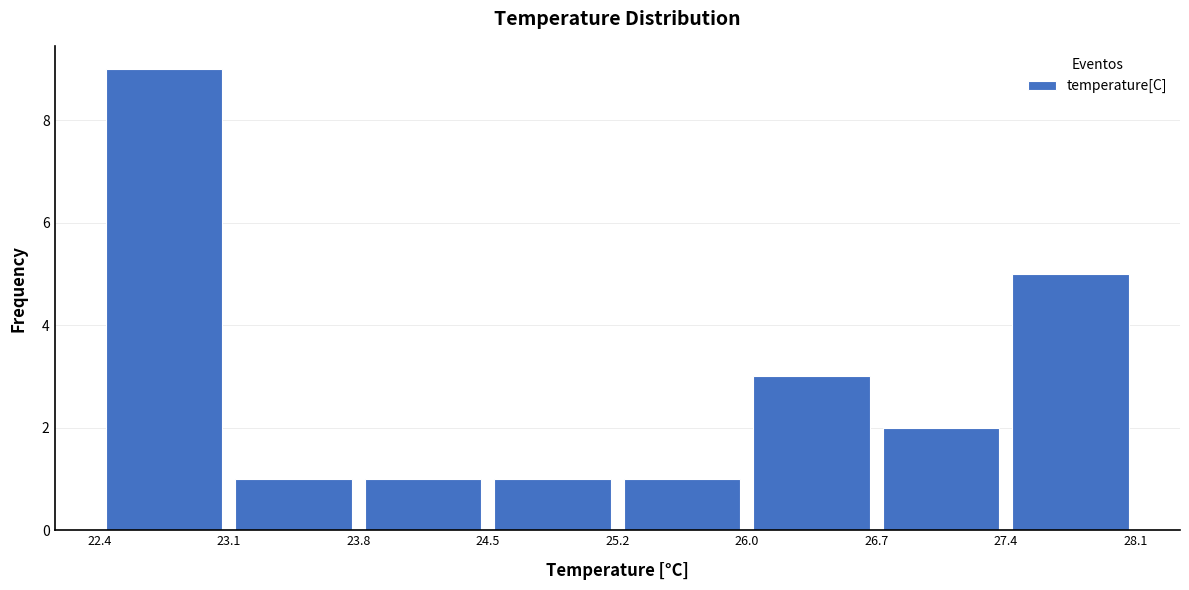

Which range on the x-axis has the tallest bar?

22.4 to 23.1